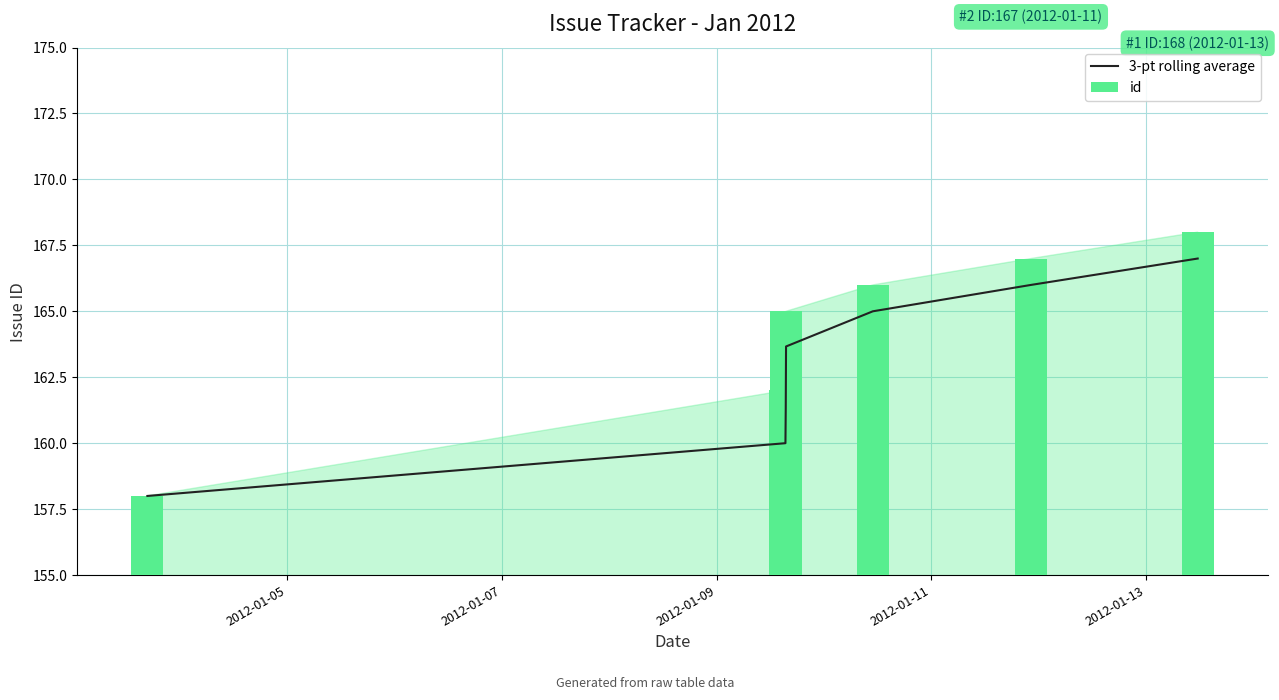

Are the bars grouped side by side (vs. stacked)?

Yes